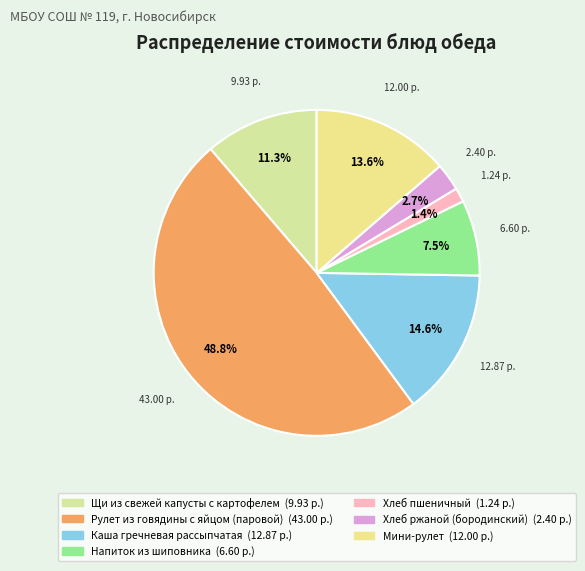

What percentage is the Хлеб ржаной (бородинский) slice, to the nearest percent?

3%